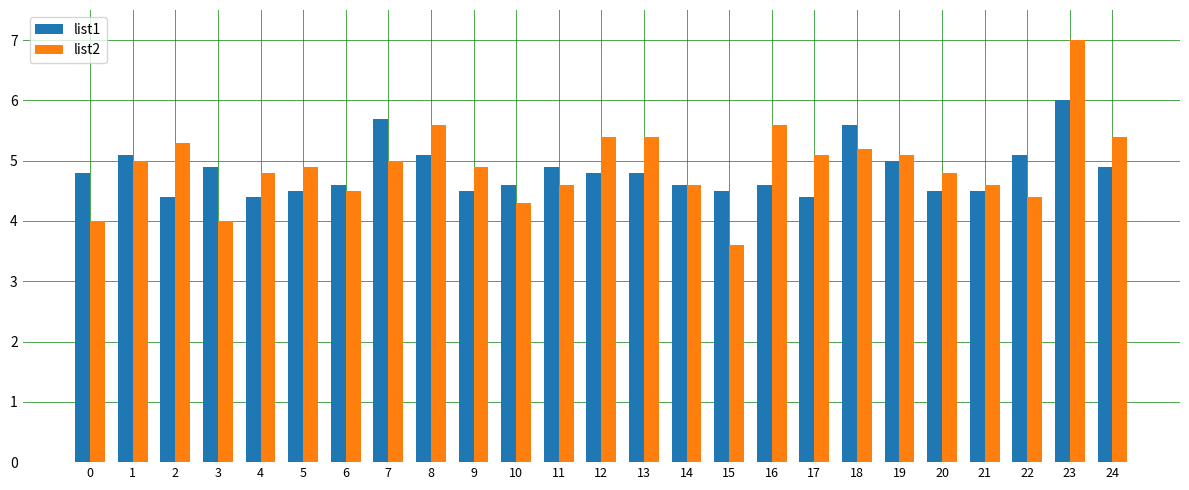

What is the approximate value of list2 at 24?

5.4